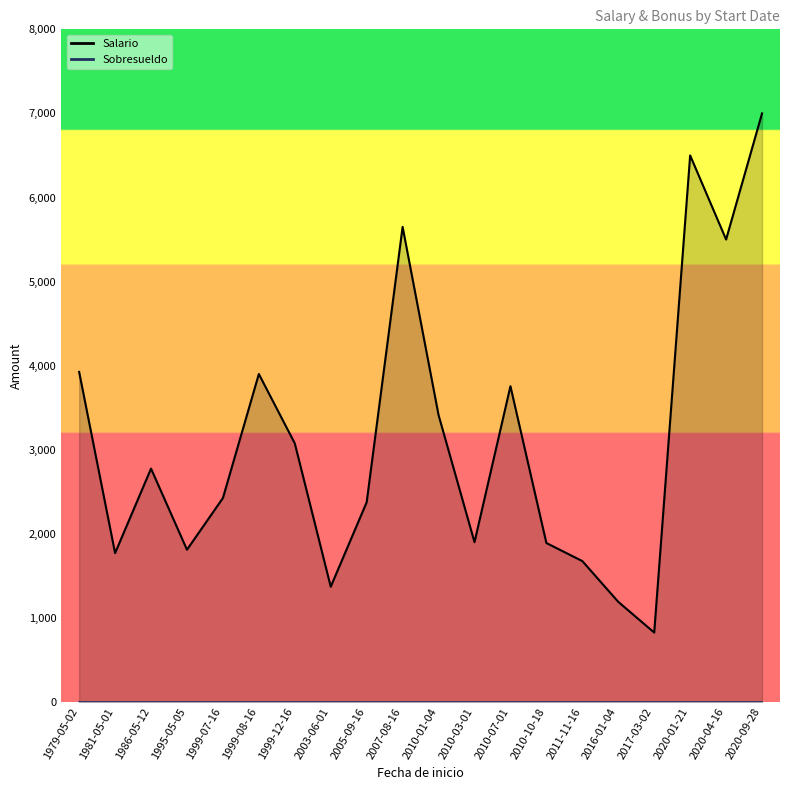

Where is Sobresueldo nearest to the value 0?

2020-01-21